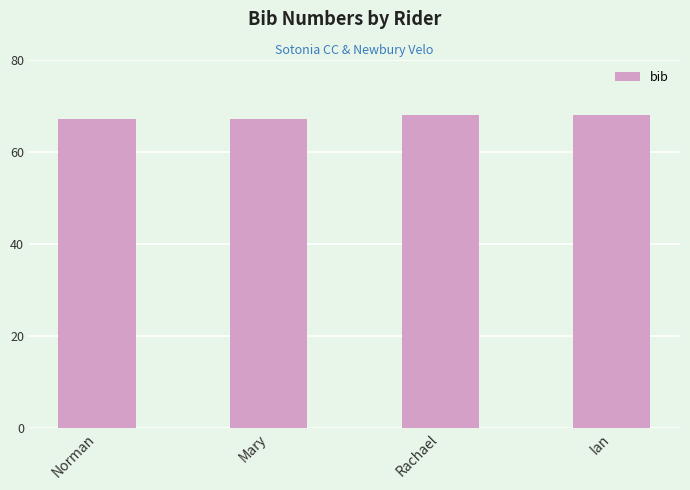

What is the value of the 2nd bar from the left?

67